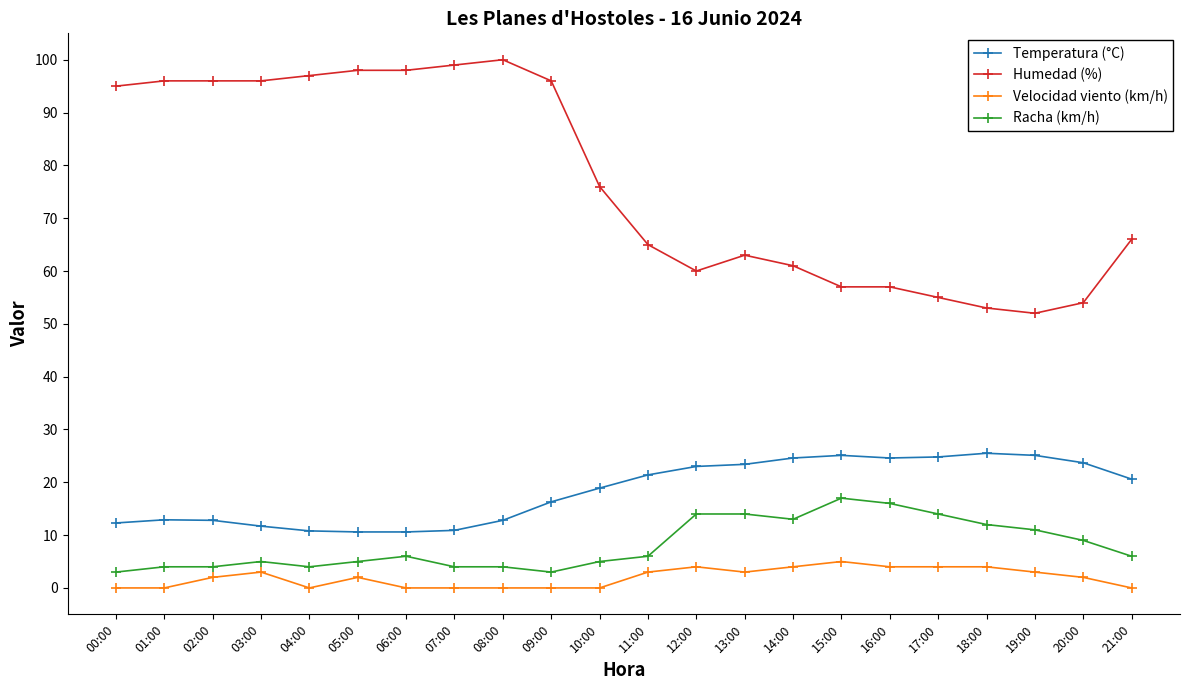

True or false: Humedad (%) has a value of 61.0 at 14:00.

True